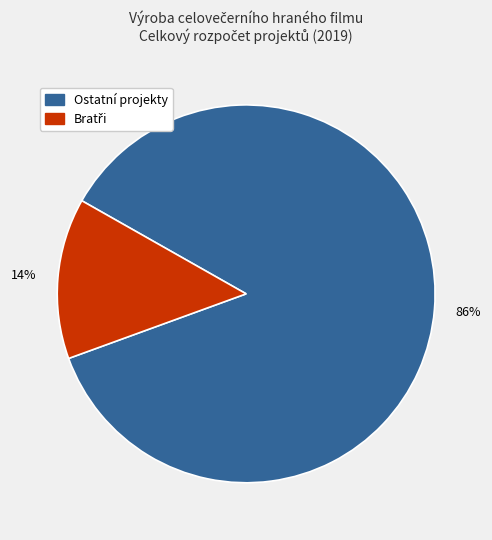

Does any single category account for the majority?

Yes